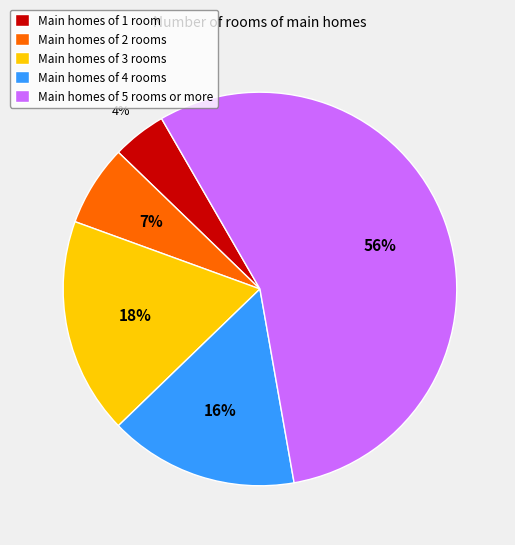

To the nearest percent, what is the average slice percentage?

20%